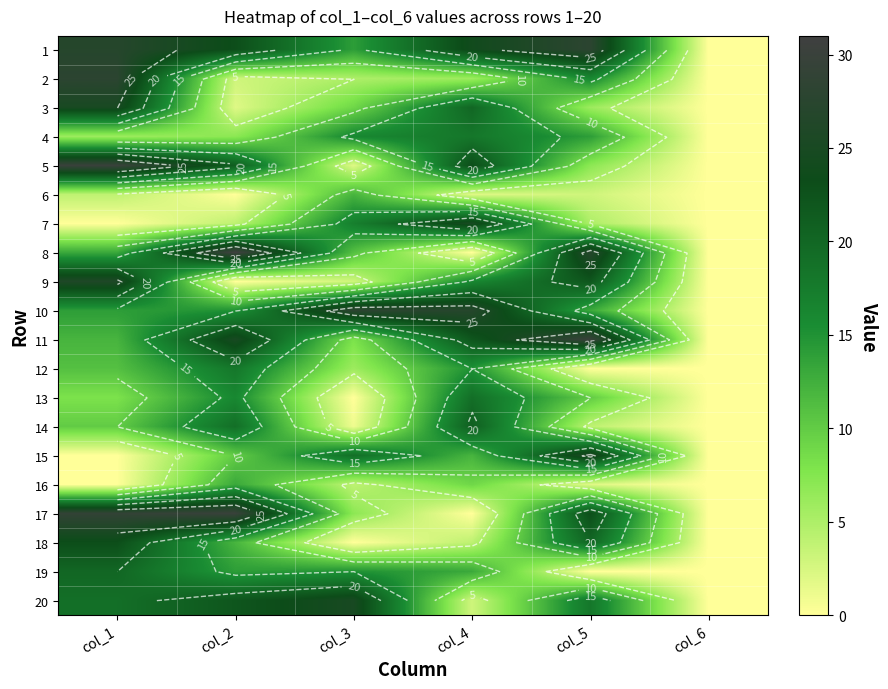

At which label is 5 closest to 15?

col_2